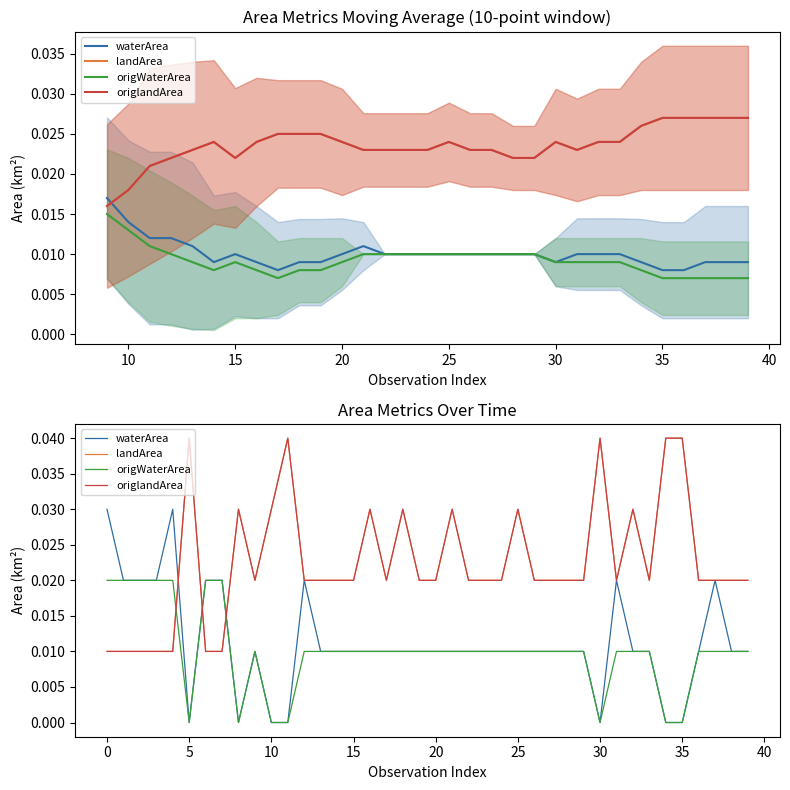

What is the label of the 2nd point from the left?

10